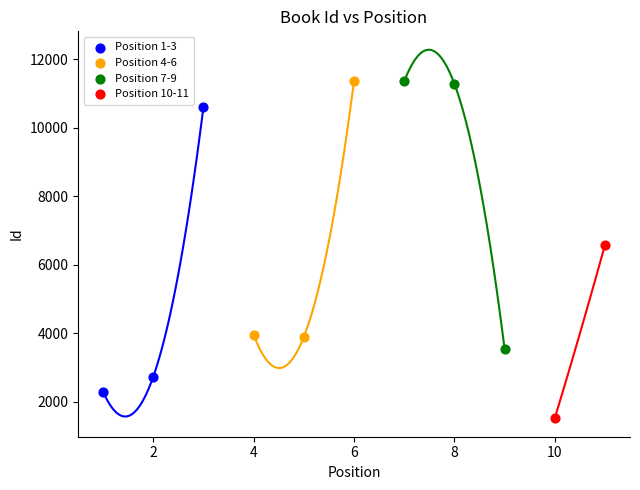

What are all the series names shown in the legend?

Position 1-3, Position 4-6, Position 7-9, Position 10-11